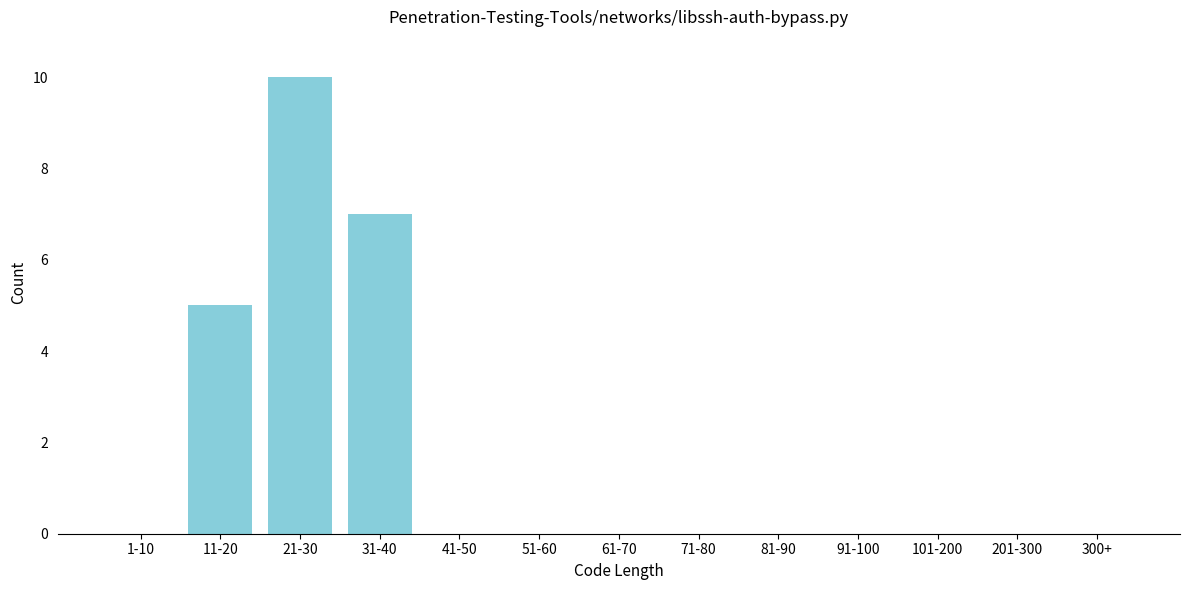

Reading left to right, what are all the values shown in this chart?

1-10=0	11-20=5	21-30=10	31-40=7	41-50=0	51-60=0	61-70=0	71-80=0	81-90=0	91-100=0	101-200=0	201-300=0	300+=0